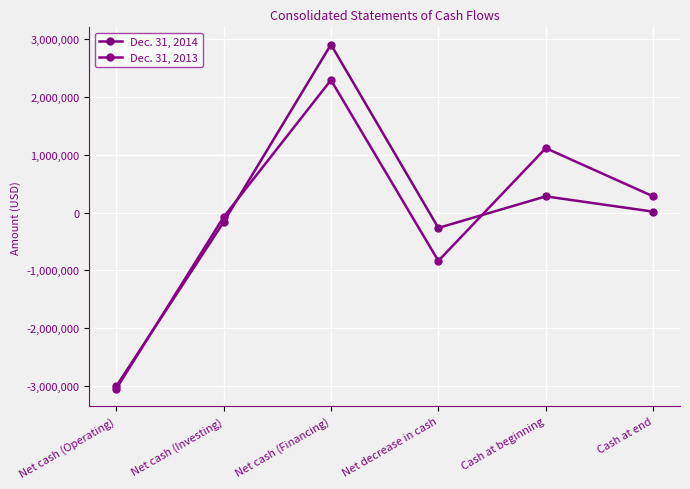

At which label does Dec. 31, 2013 reach its peak?

Net cash (Financing)